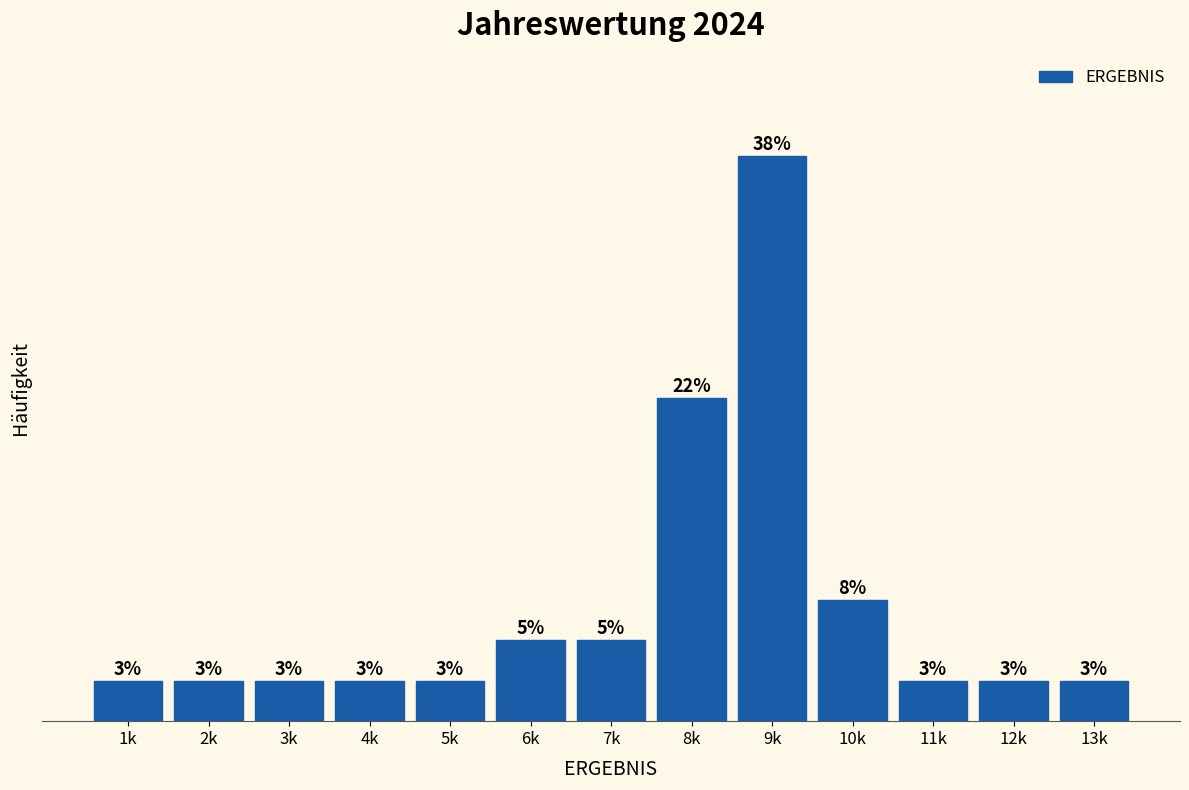

What is the label of the 11th bar from the left?

11k